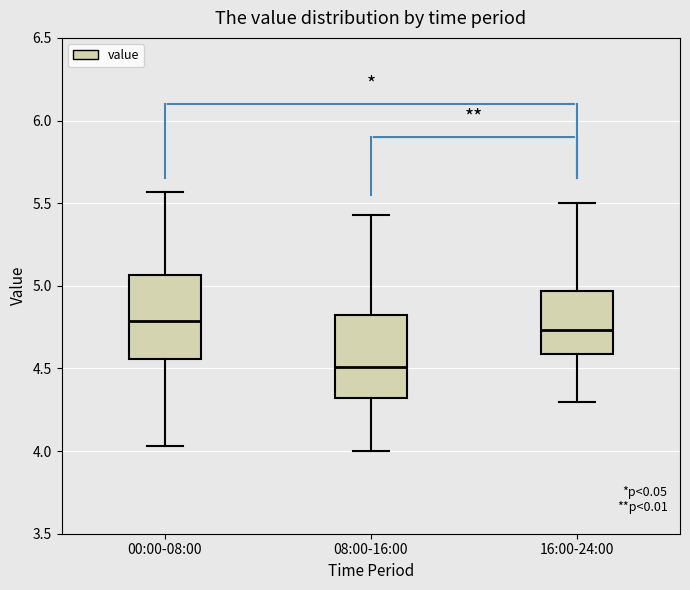

Which box has the highest median line?

00:00-08:00